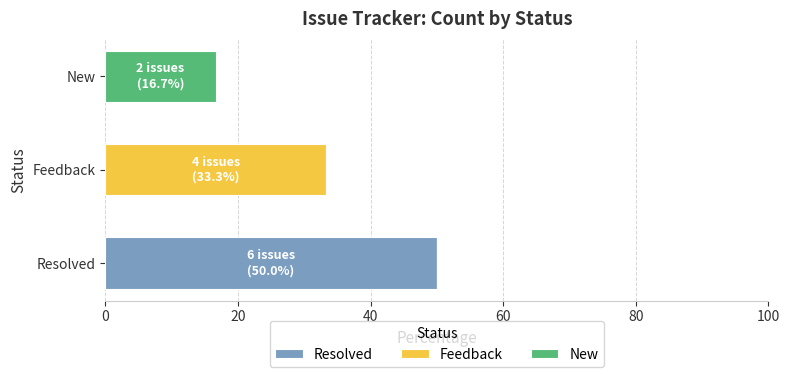

Count the number of data series in this chart.

3